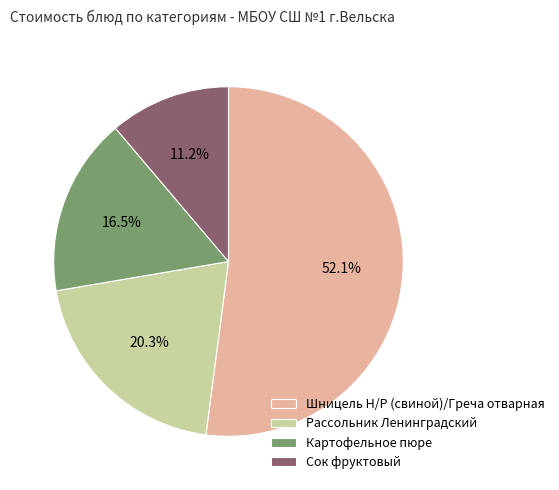

What portion of the pie excludes Рассольник Ленинградский?

79.7%